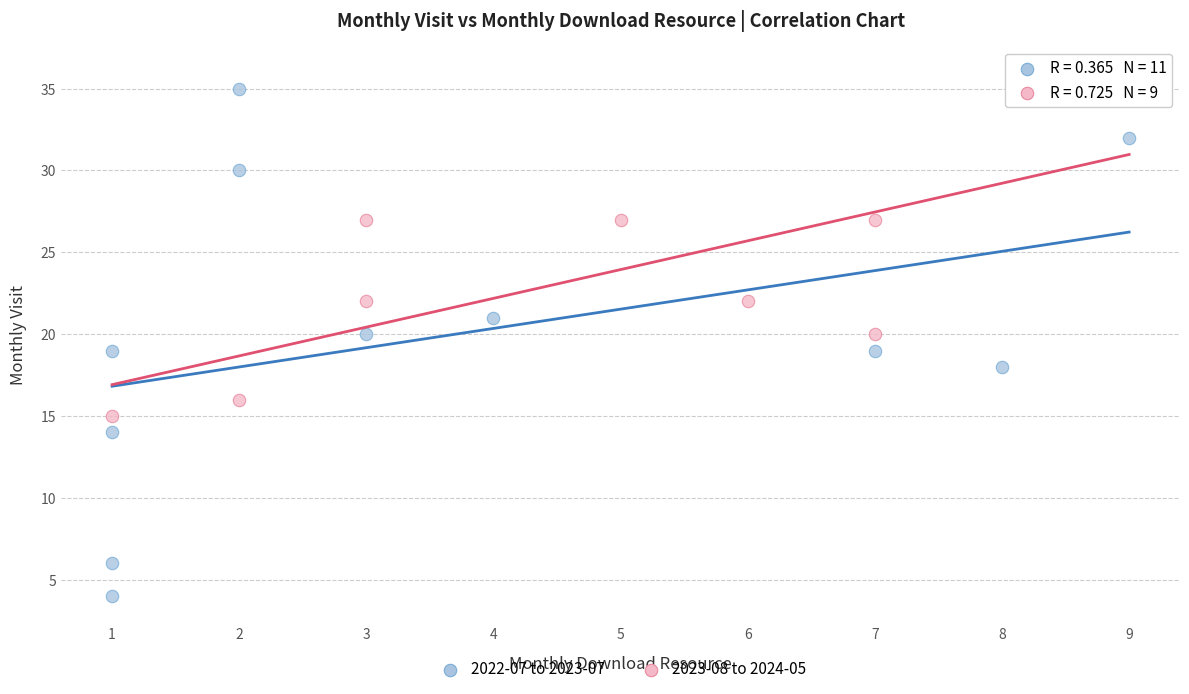

Which series has the largest Y range (max minus min)?

2022-07 to 2023-07